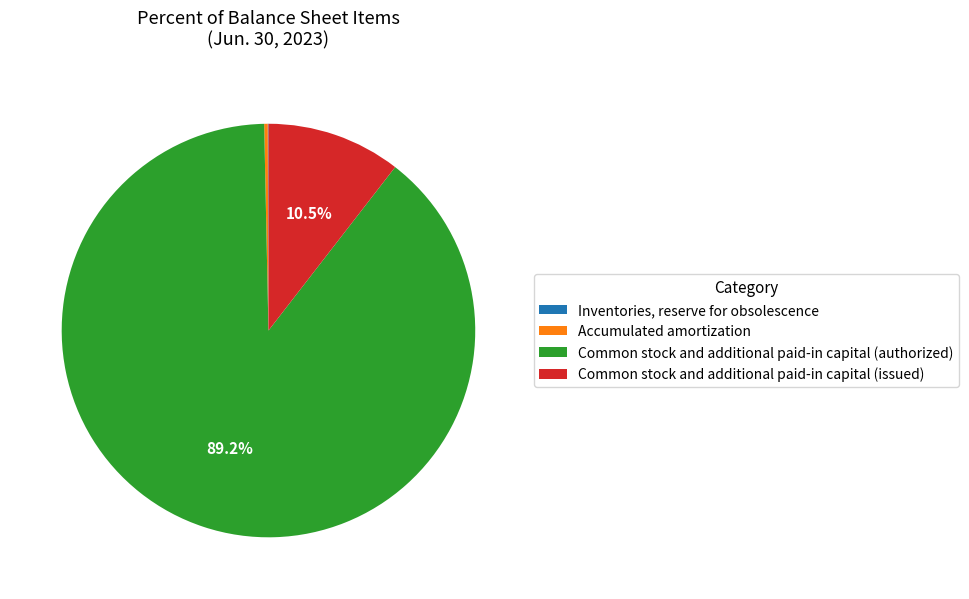

What portion of the pie excludes Common stock and additional paid-in capital (issued)?

89.5%